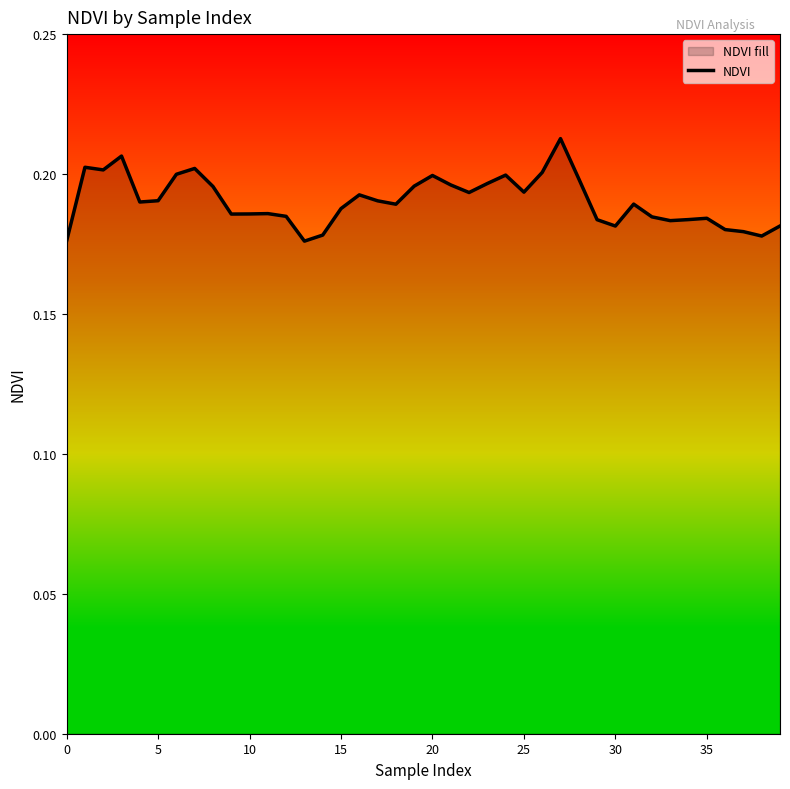

Is it true that the value at 0 is 0.3?

False